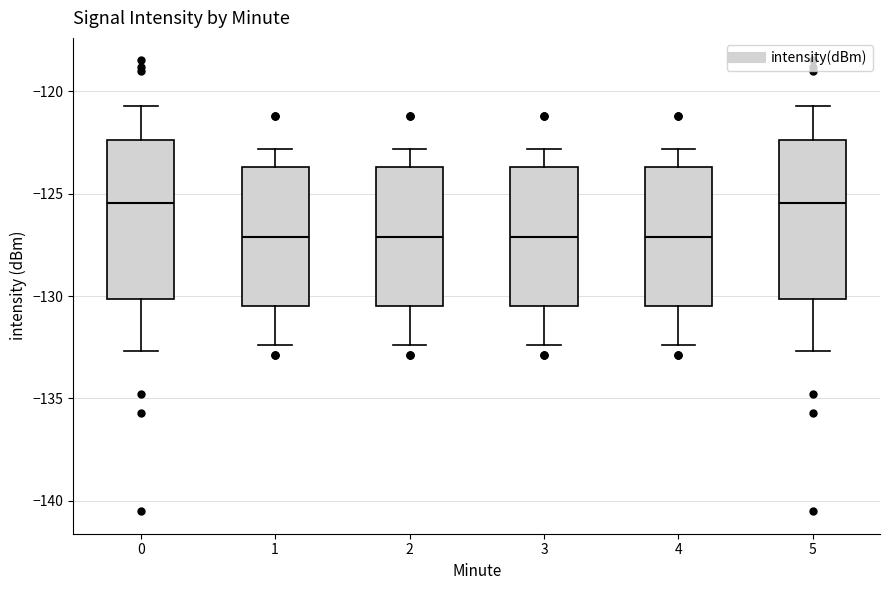

Reading left to right, read every box against the y-axis: the position of its median line, the range the box covers, and the ends of its whiskers. The values are not printed on the chart, so give them approximately, as read against the axis.

0: median -125.5, box -130.0 to -122.5, whiskers -132.5 to -120.5
1: median -127.0, box -130.5 to -123.5, whiskers -132.5 to -123.0
2: median -127.0, box -130.5 to -123.5, whiskers -132.5 to -123.0
3: median -127.0, box -130.5 to -123.5, whiskers -132.5 to -123.0
4: median -127.0, box -130.5 to -123.5, whiskers -132.5 to -123.0
5: median -125.5, box -130.0 to -122.5, whiskers -132.5 to -120.5